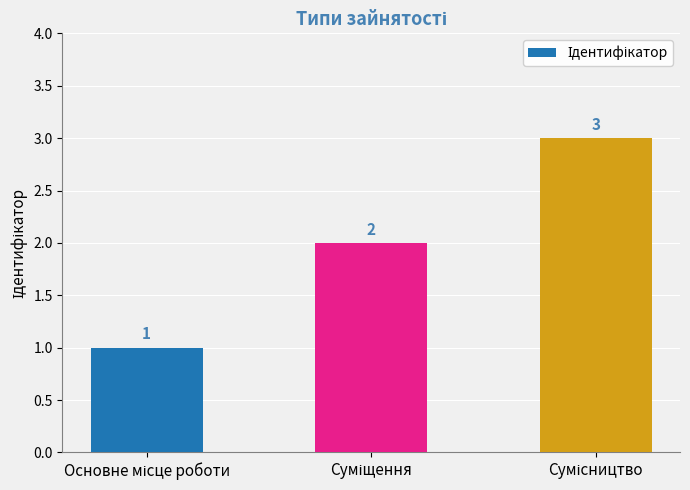

What is the value of the 3rd bar from the left?

3